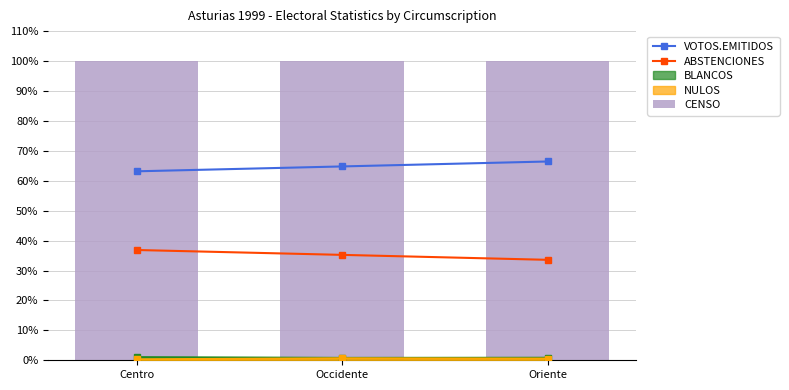

What is the difference between the maximum and minimum values in the ABSTENCIONES series?

3.3